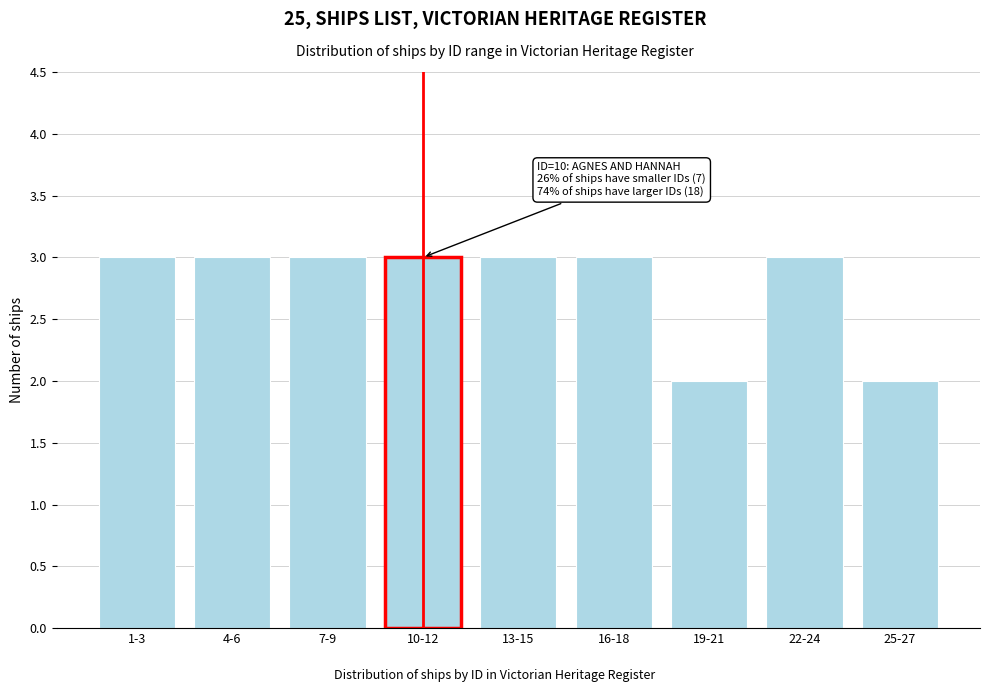

Reading left to right, extract all data points from this chart.

1-3=3	4-6=3	7-9=3	10-12=3	13-15=3	16-18=3	19-21=2	22-24=3	25-27=2